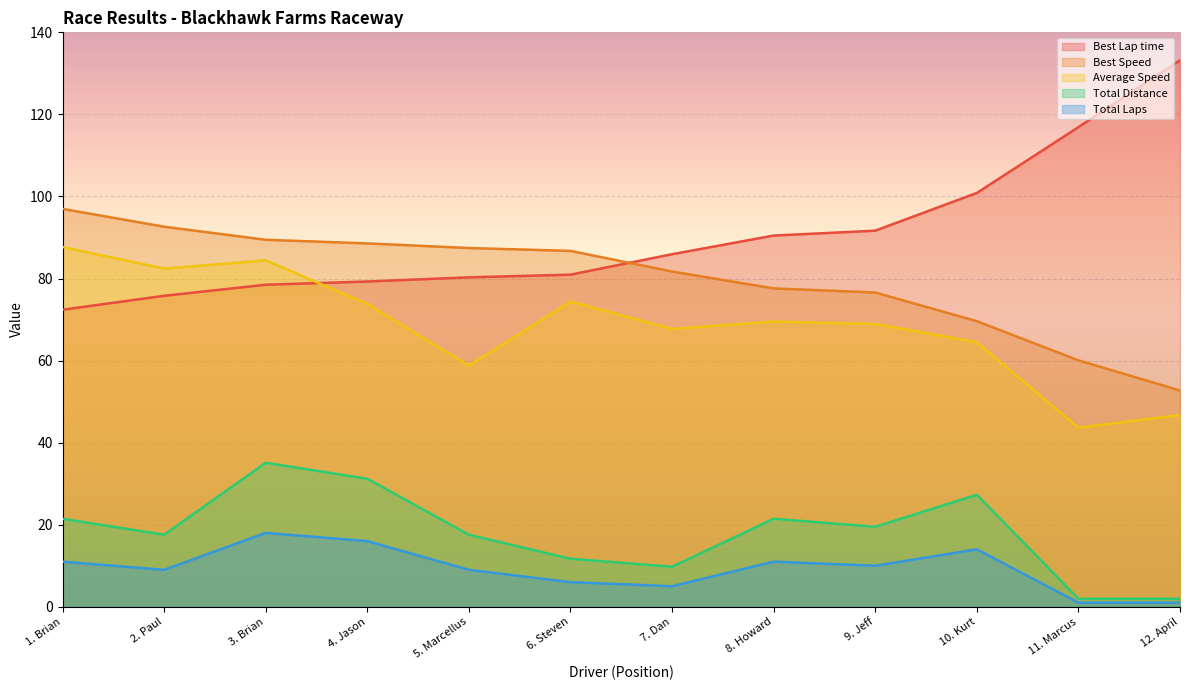

Which series has the largest range (max minus min)?

Best Lap time